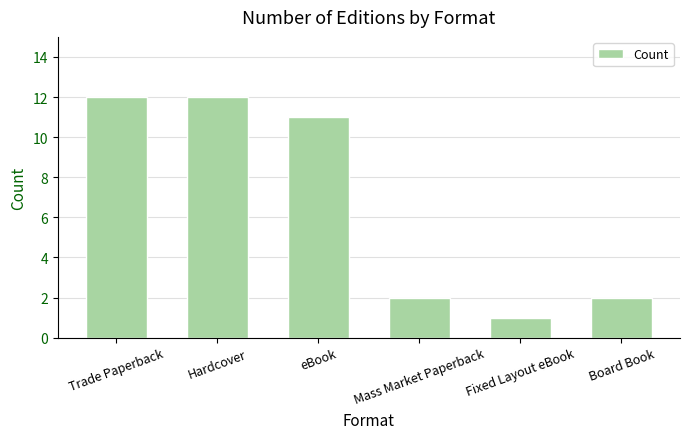

Count the number of categories in the chart.

6